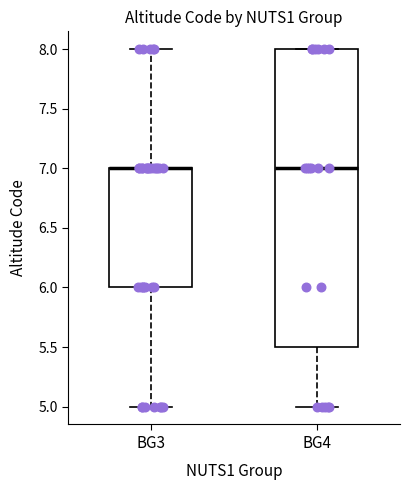

Which box is the tallest, from its lower edge to its upper edge?

BG4